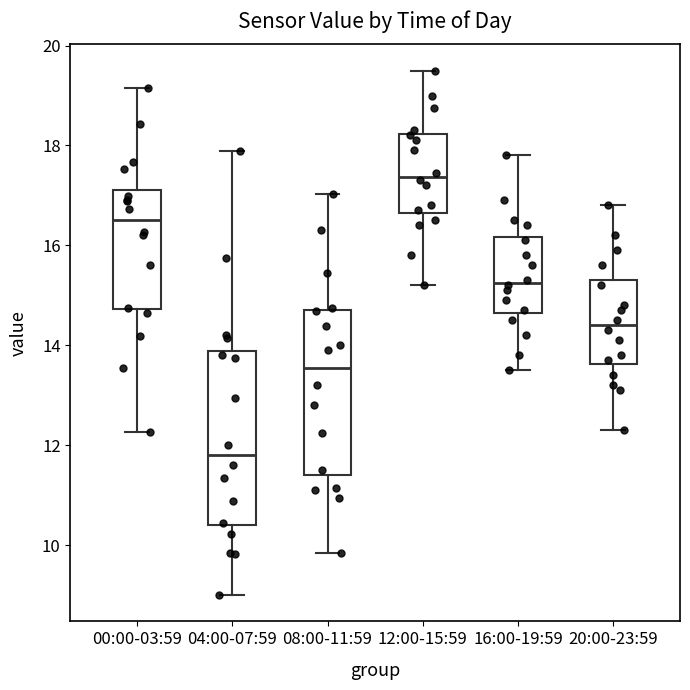

Where is the upper edge of the box for 20:00-23:59 on the y-axis? The values are not printed on the chart, so give them approximately, as read against the axis.

15.4